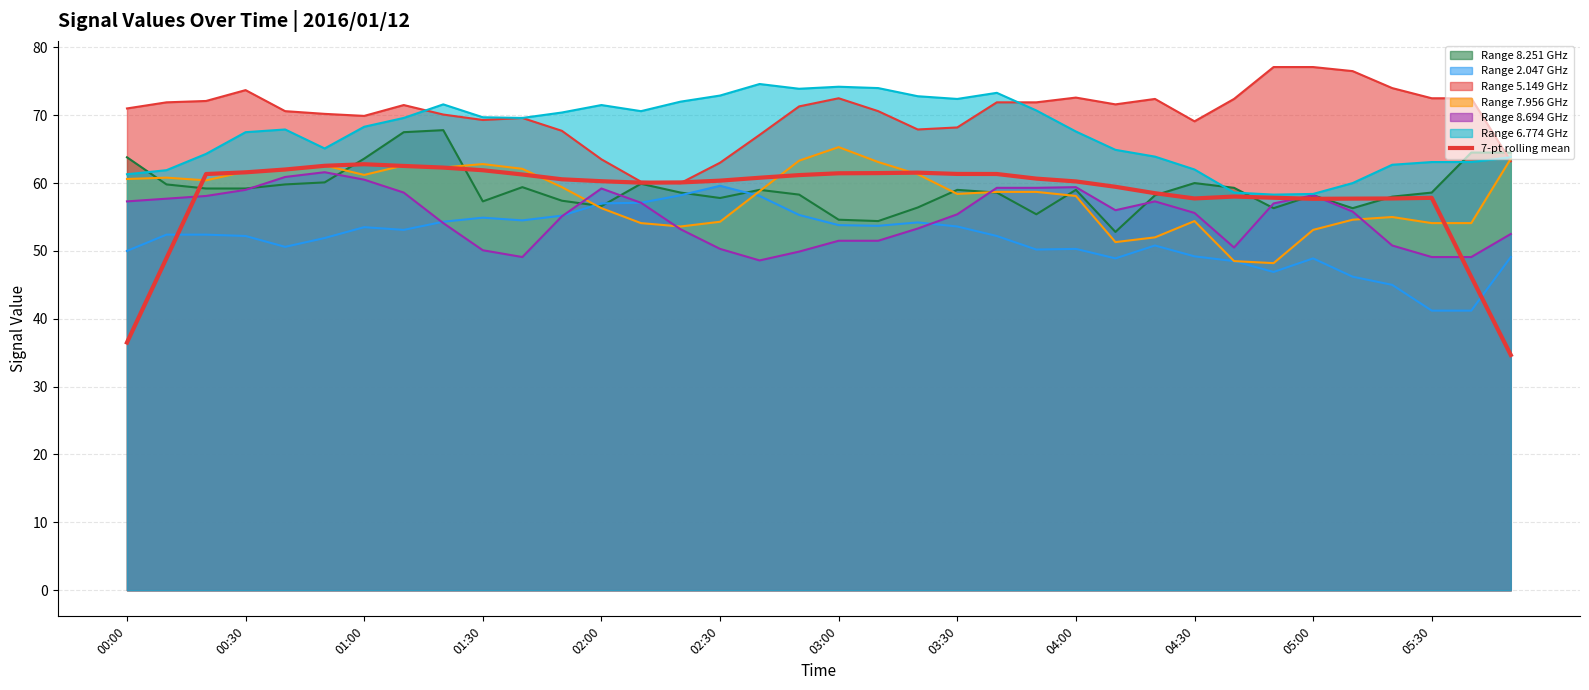

Where is the first local minimum?

13